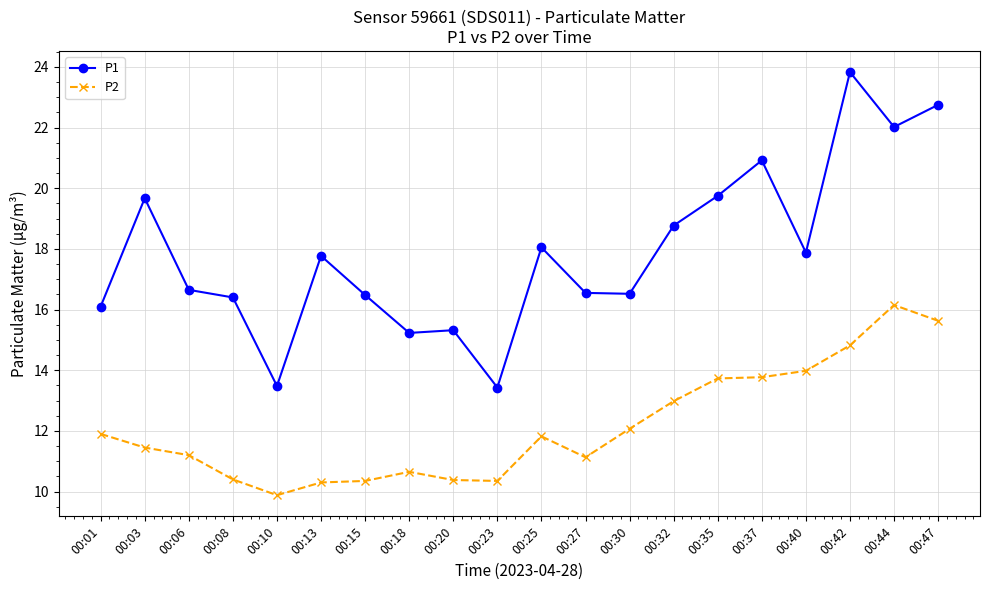

Rank the series by their average value, from lowest to highest.

P2, P1